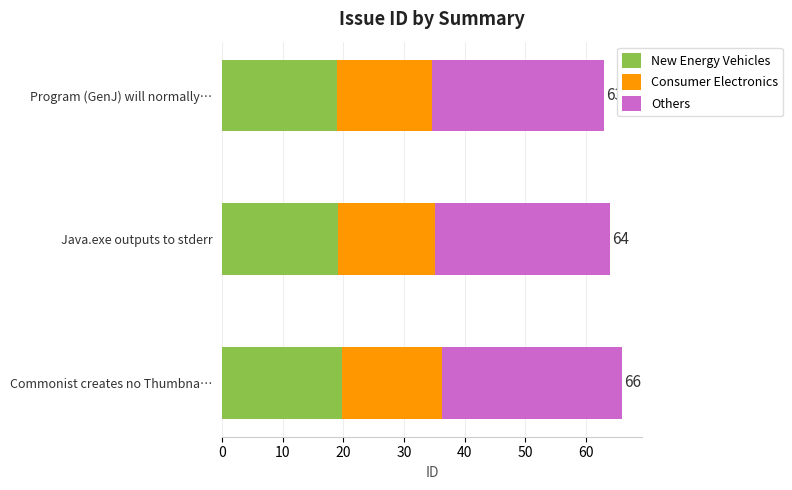

The New Energy Vehicles series shows 19.2 at Java.exe outputs to stderr. True or false?

True